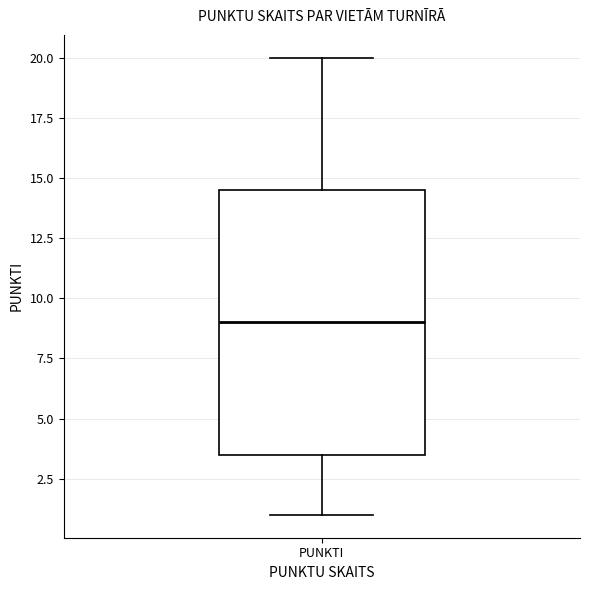

Read this box plot against the y-axis: the position of the median line, the range covered by the box, and the ends of both whiskers. The values are not printed on the chart, so give them approximately, as read against the axis.

median 9.0, box 3.5 to 14.5, whiskers 1.0 to 20.0